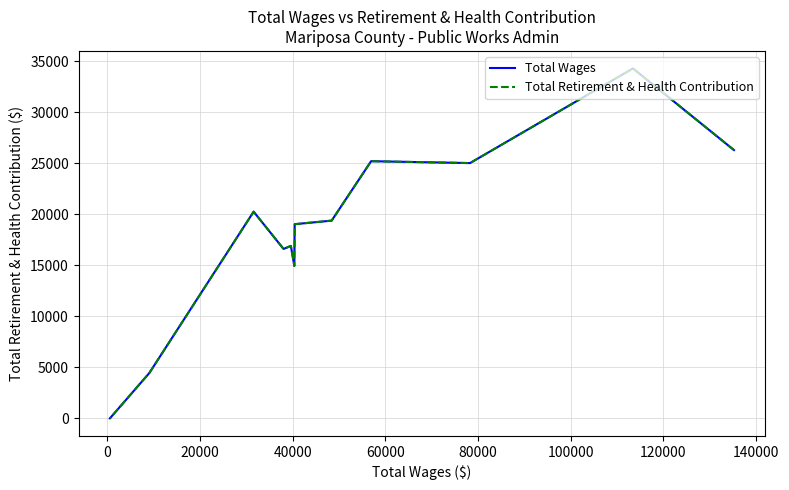

True or false: Total Wages and Total Retirement & Health Contribution intersect in this chart.

False